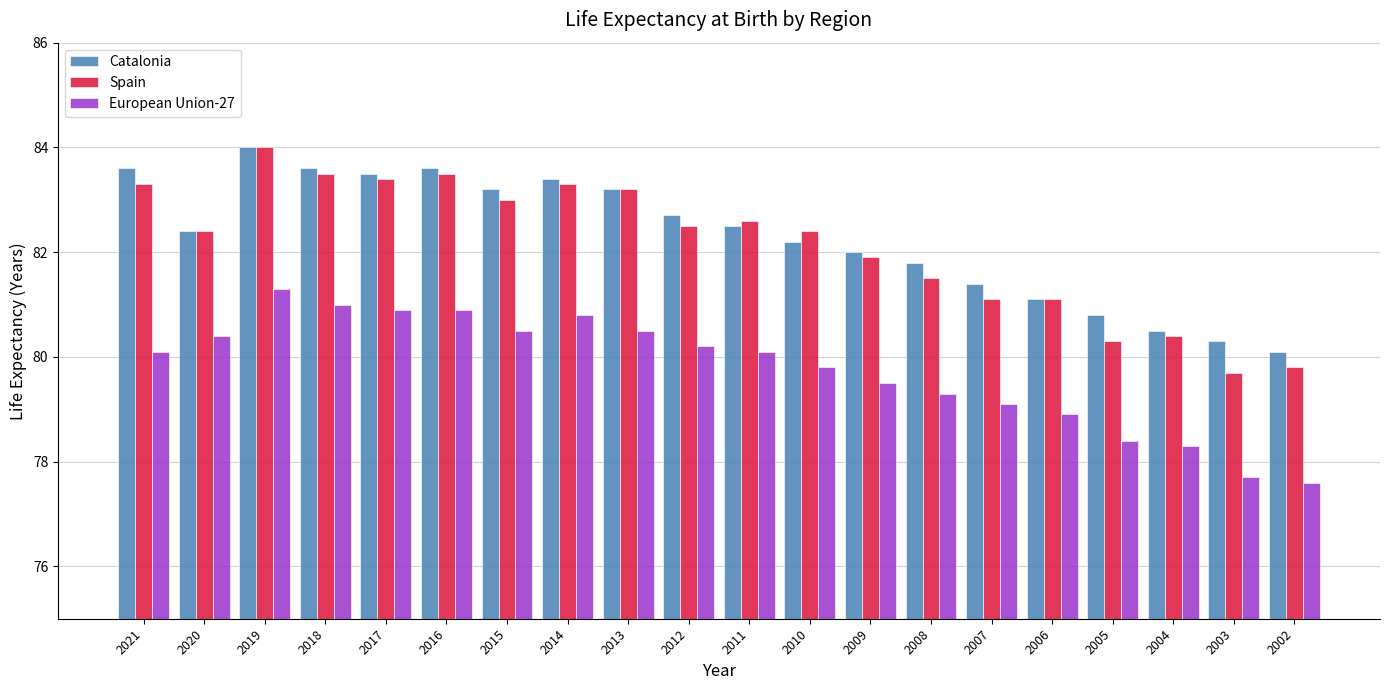

What is the spread (max minus min) of values at 2010?

2.6